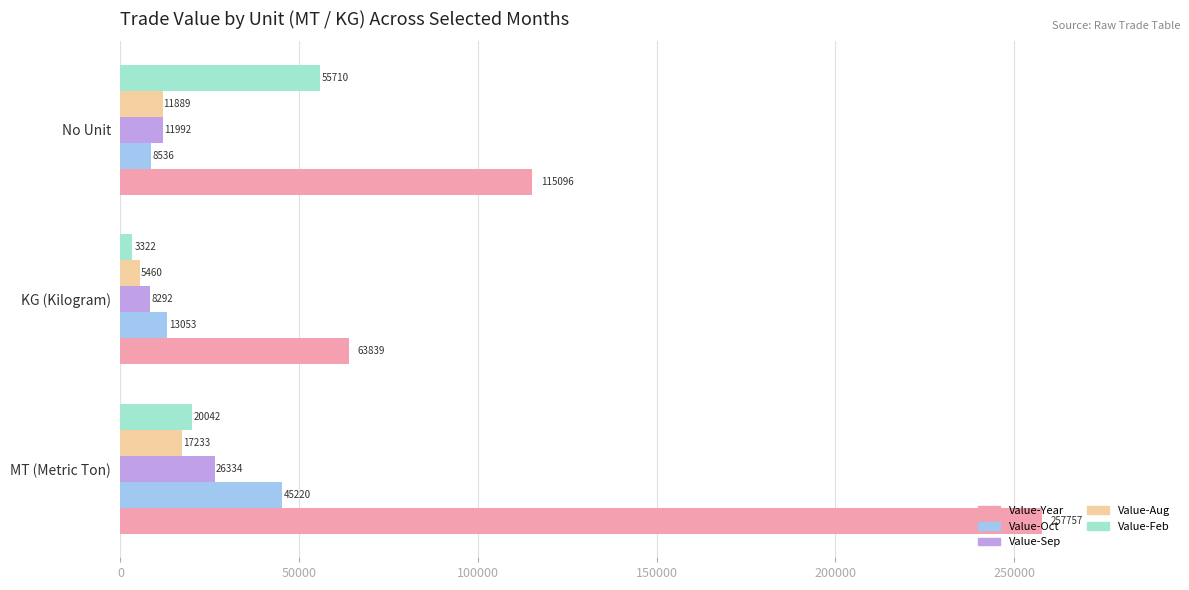

Which series changed the most between KG (Kilogram) and No Unit?

Value-Feb